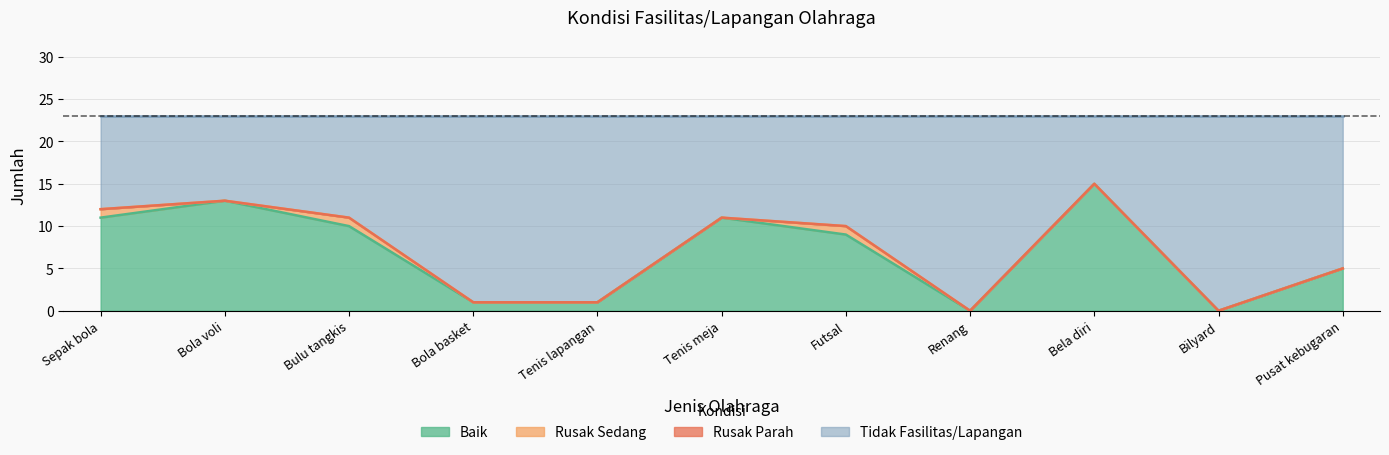

At which label does Baik reach its minimum?

Renang